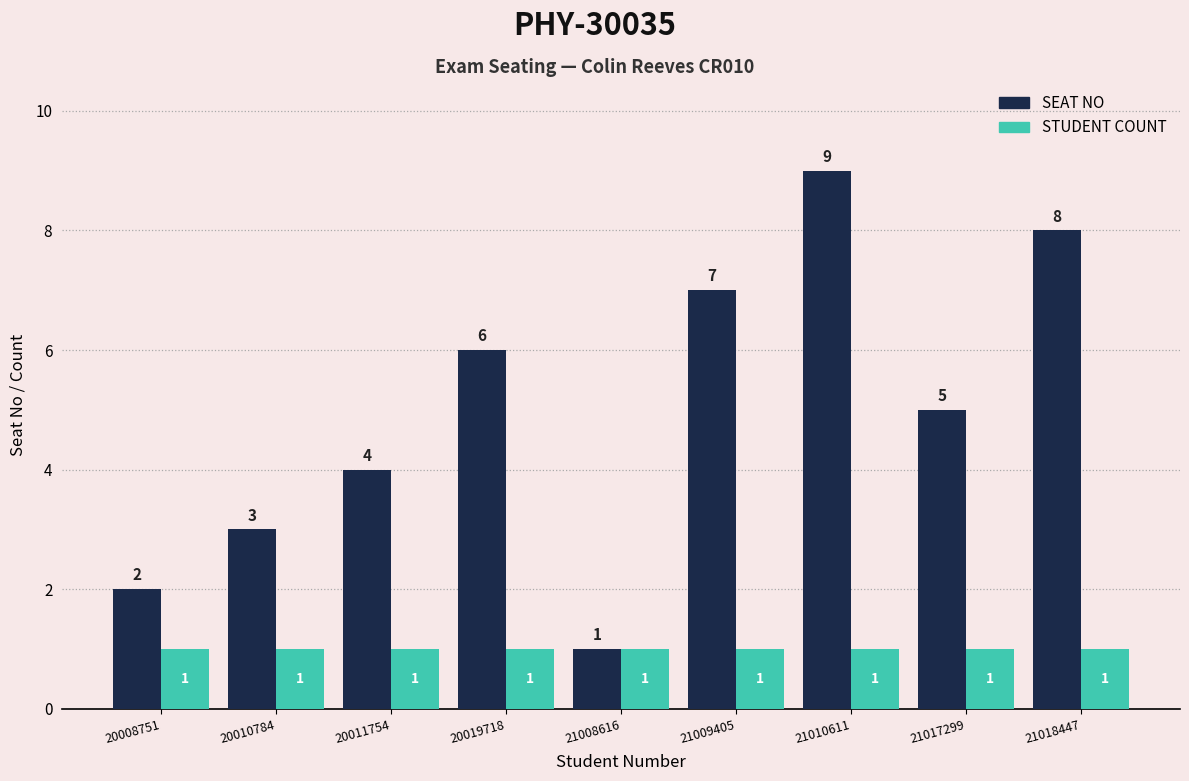

Does the chart contain stacked bars?

No